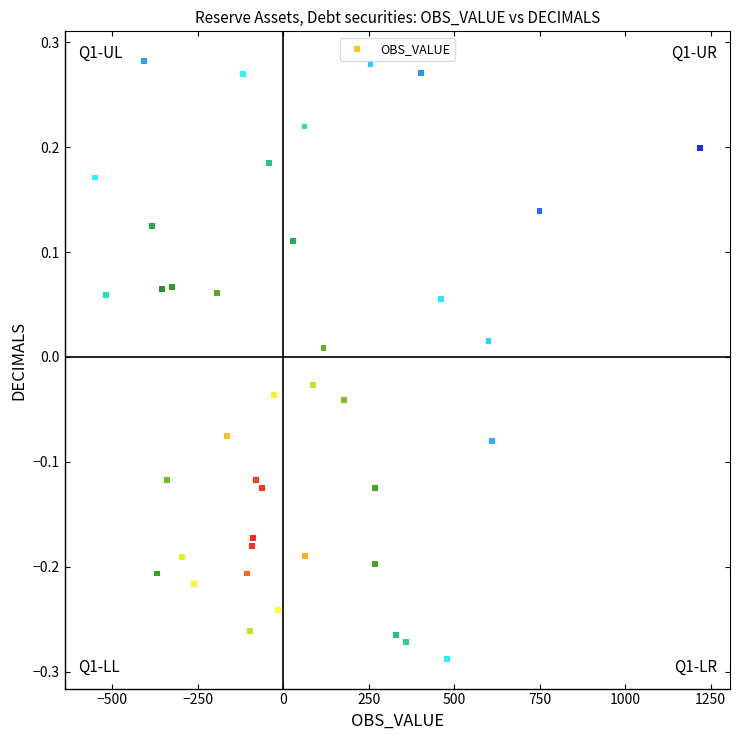

What is the range of Y values (max minus min)?

0.6